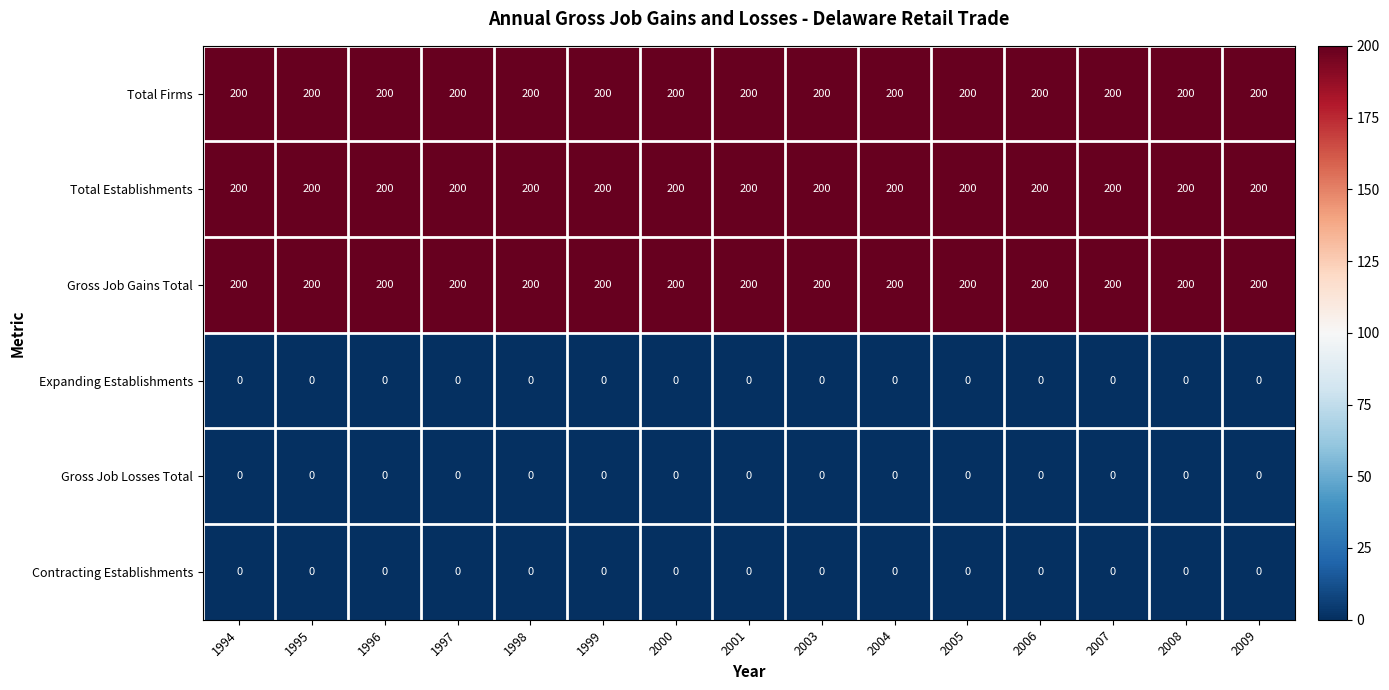

Count the number of data series in this chart.

6